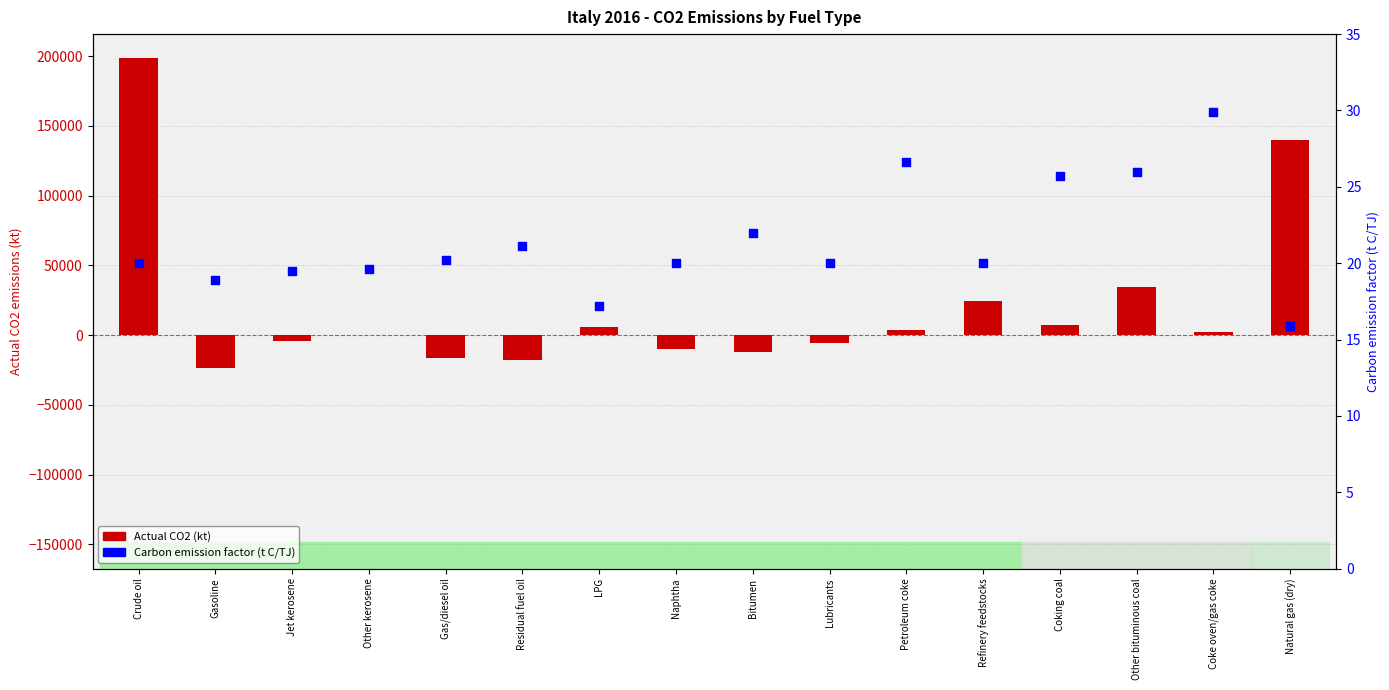

At which category is the sum across all series the highest?

Crude oil